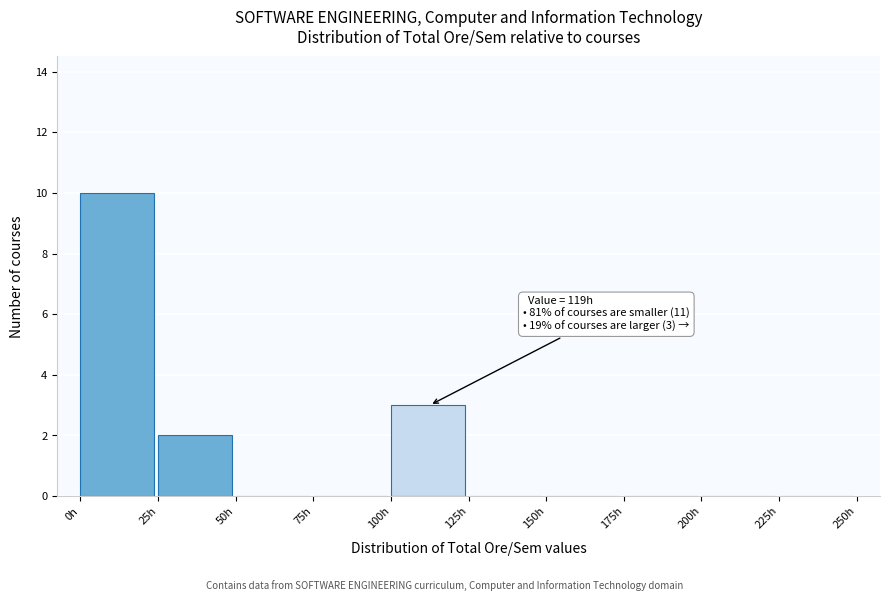

Over which range of the x-axis is the bar tallest?

0 to 25